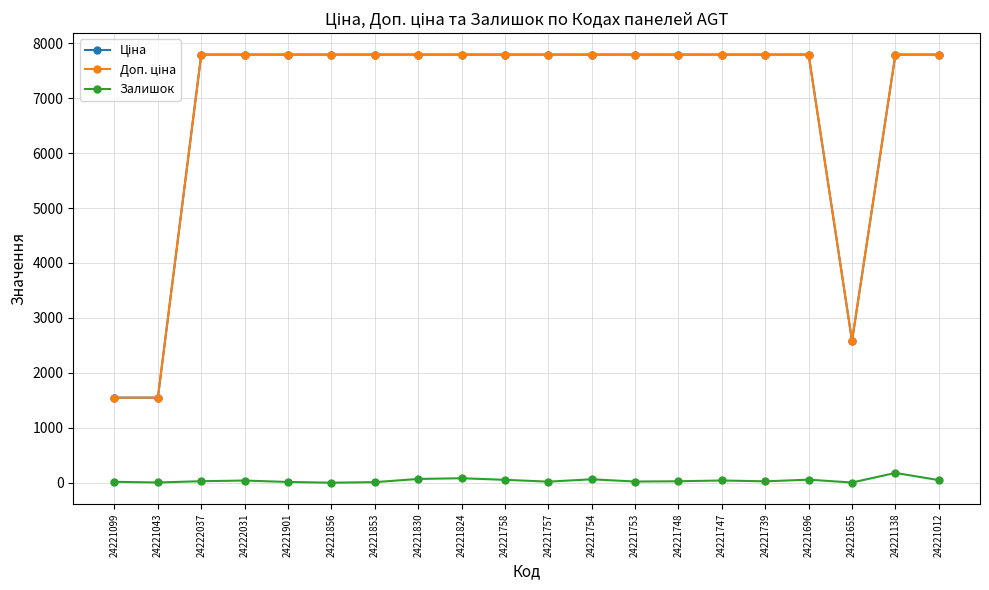

What is the total value across all series at 24221138?

15763.9